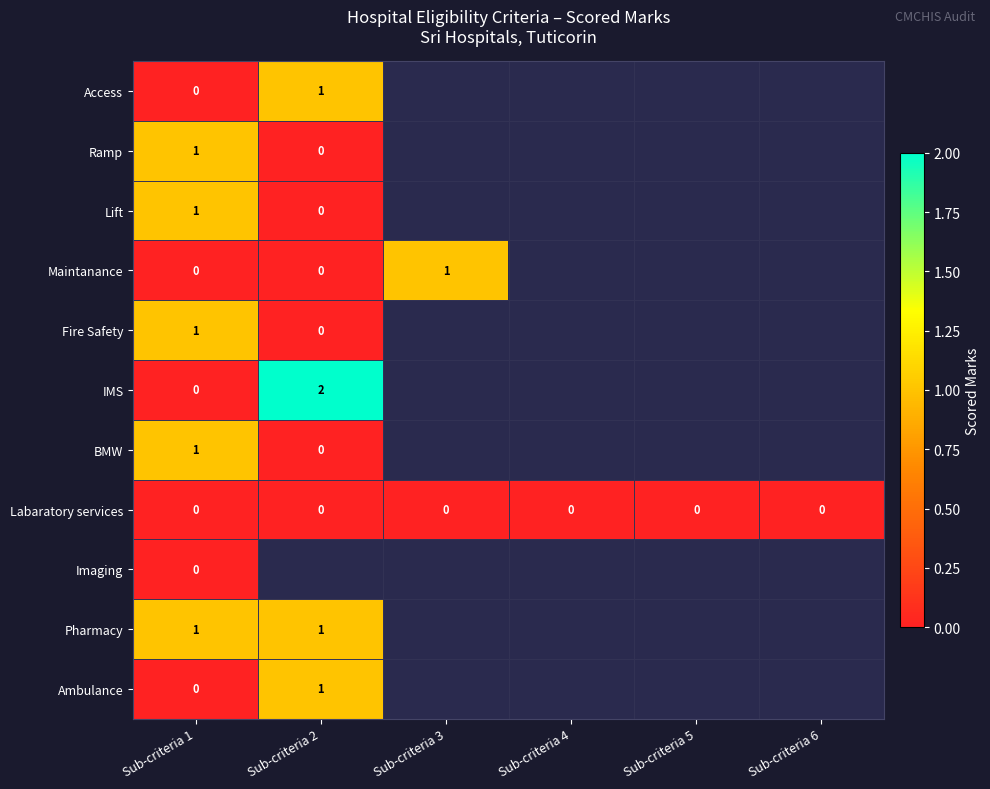

Which label corresponds to the largest value in the chart?

Sub-criteria 2